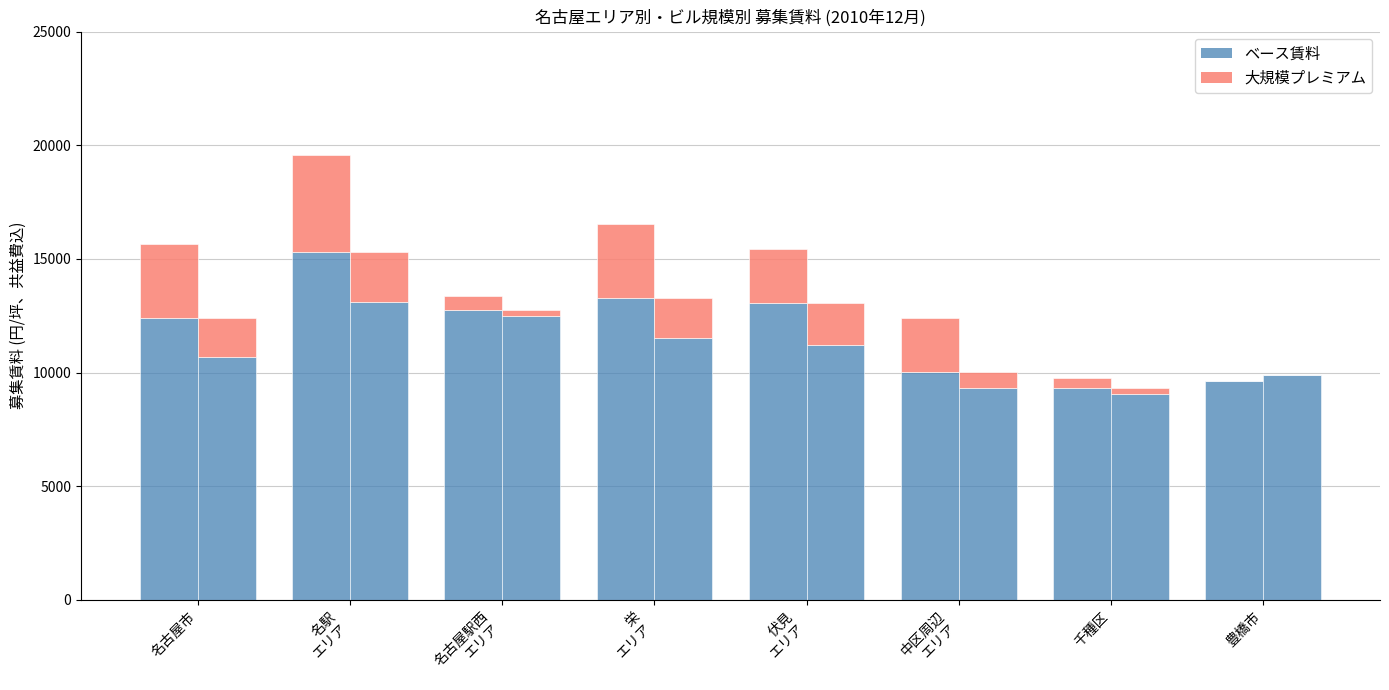

Between 千種区 and 豊橋市, which is larger?

豊橋市